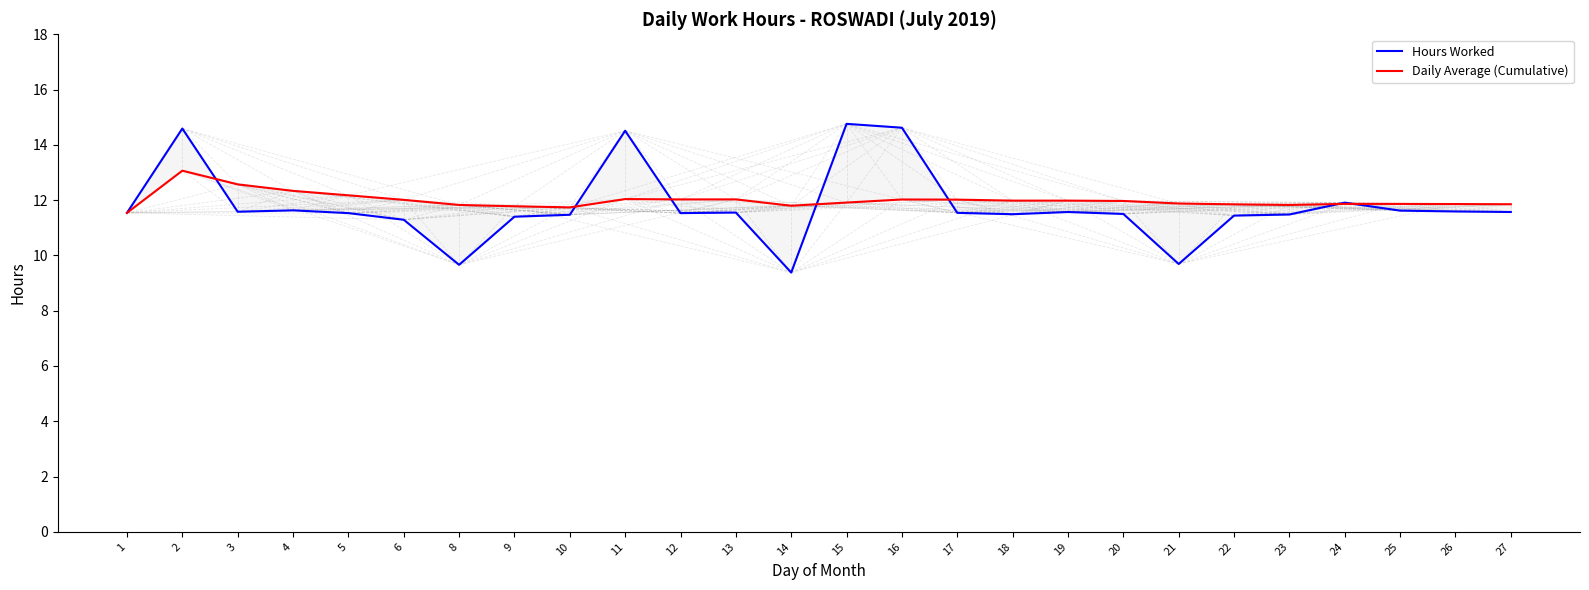

Reading left to right, list all the values displayed in this chart.

Hours Worked: 1=11.5	2=14.6	3=11.6	4=11.6	5=11.5	6=11.3	8=9.7	9=11.4	10=11.5	11=14.5	12=11.5	13=11.6	14=9.4	15=14.8	16=14.6	17=11.5	18=11.5	19=11.6	20=11.5	21=9.7	22=11.4	23=11.5	24=11.9	25=11.6	26=11.6	27=11.6
Daily Average (Cumulative): 1=11.5	2=13.1	3=12.6	4=12.3	5=12.2	6=12.0	8=11.8	9=11.8	10=11.7	11=12.0	12=12.0	13=12.0	14=11.8	15=11.9	16=12.0	17=12.0	18=12.0	19=12.0	20=12.0	21=11.9	22=11.8	23=11.8	24=11.9	25=11.9	26=11.9	27=11.9